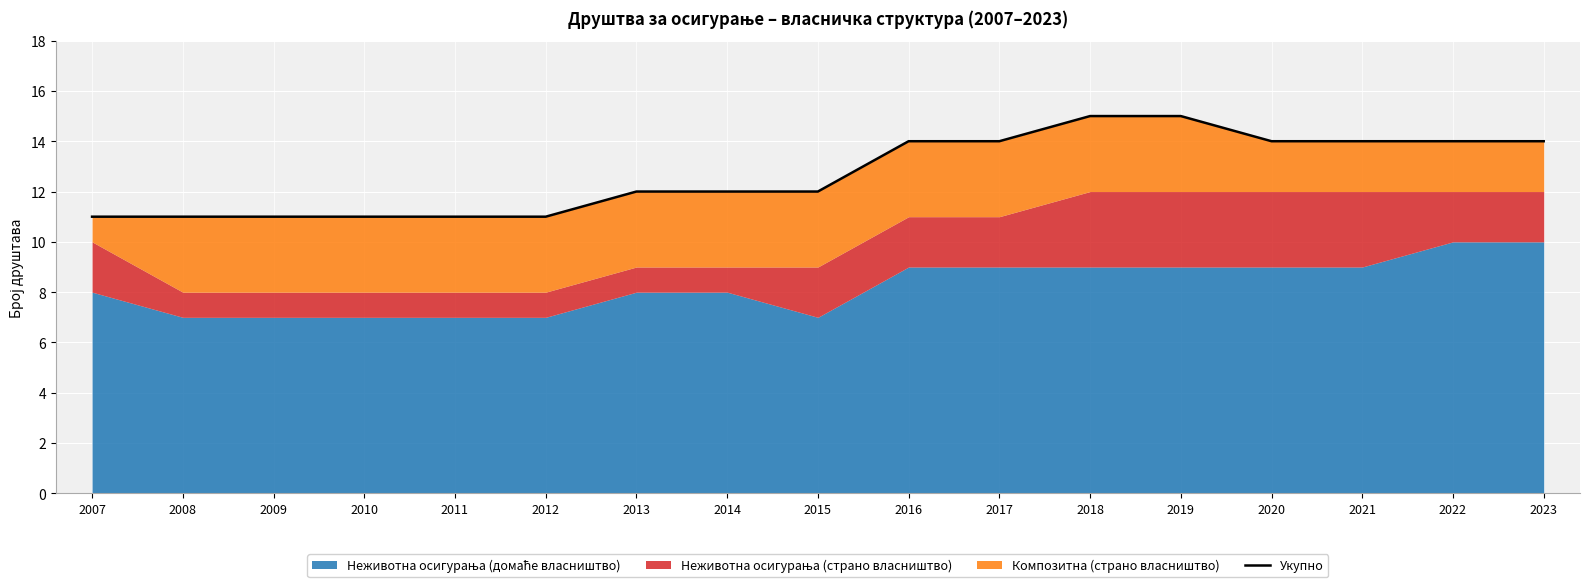

What is the sum of the values at 2014 and 2019?

27